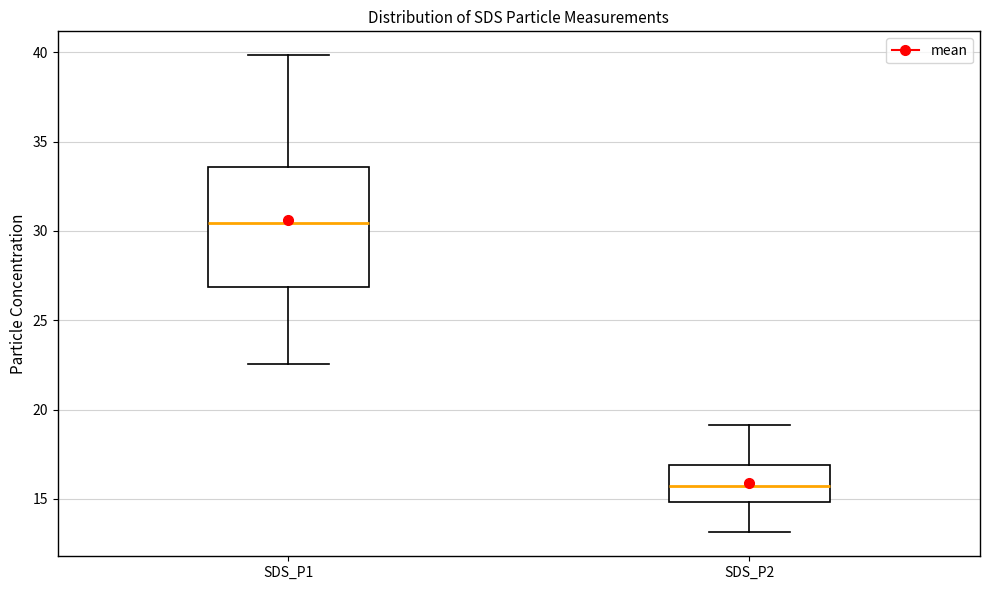

Comparing the boxes themselves (not the whiskers), which one is the tallest?

SDS_P1